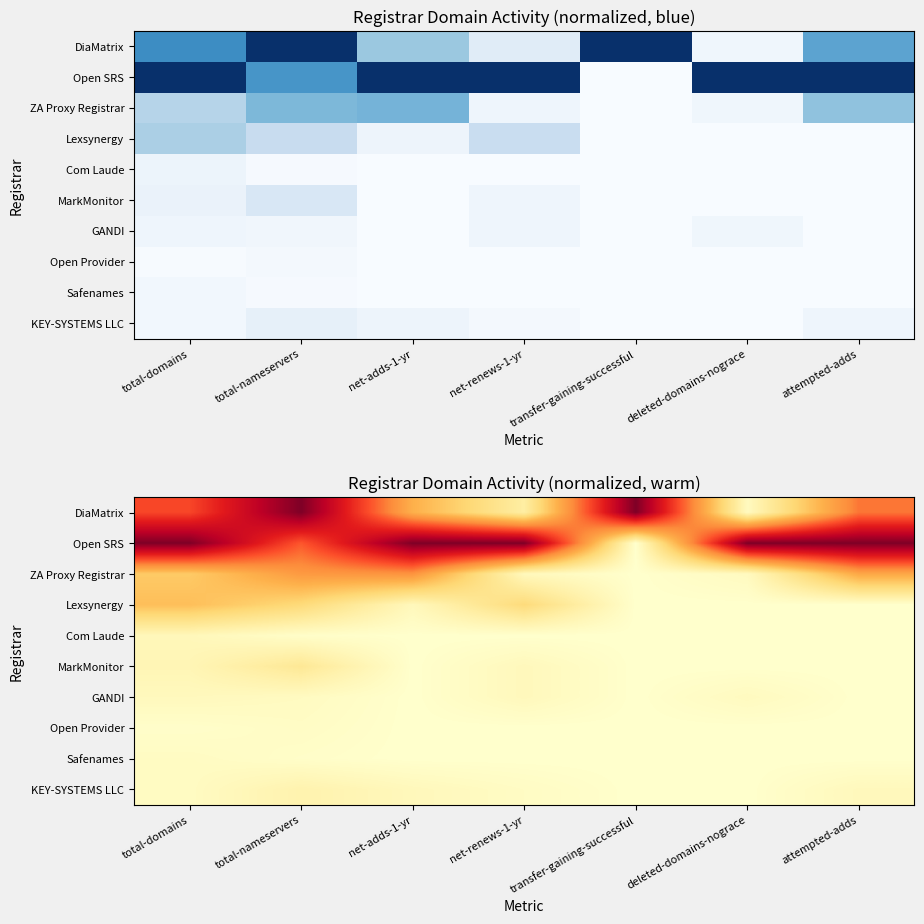

What is the difference between the Open SRS values at total-nameservers and net-adds-1-yr?

0.4